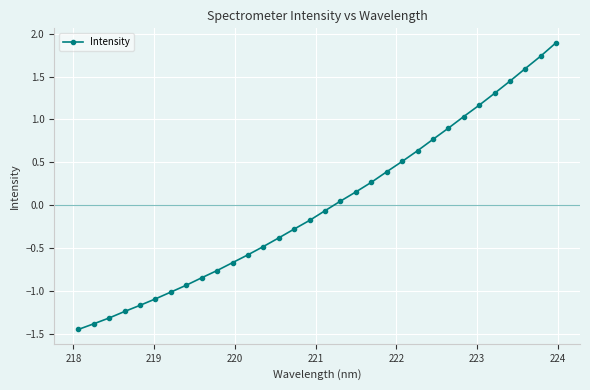

What is the value of the 27th point from the left?

1.2